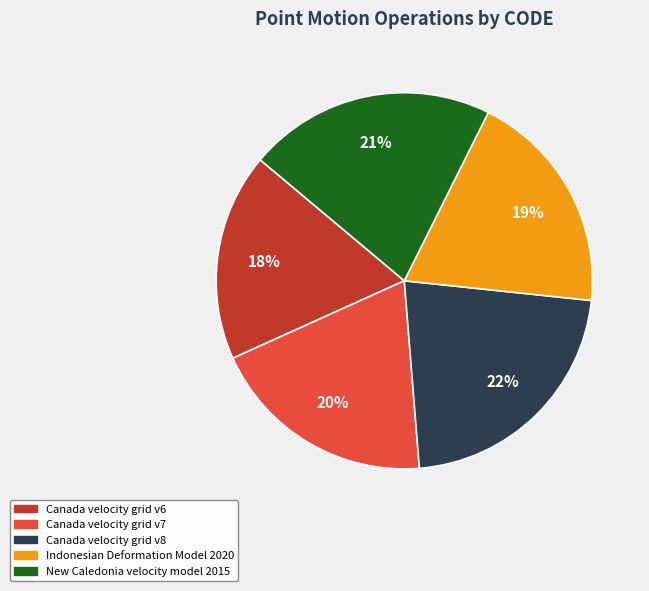

Does New Caledonia velocity model 2015 account for over 50% of the chart?

No